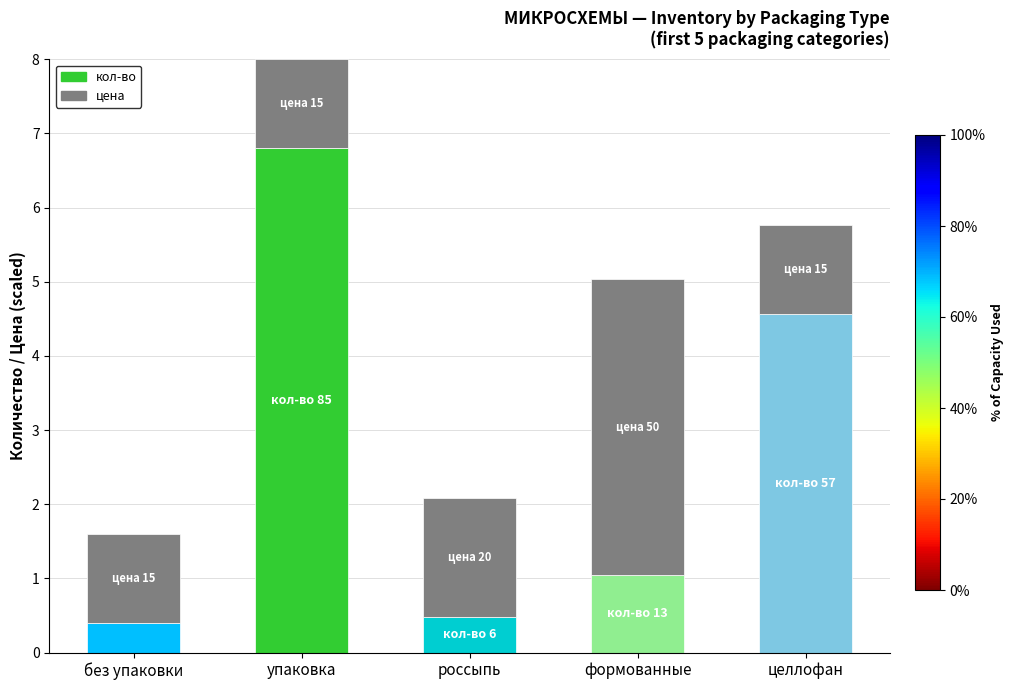

How many data points does each series have?

5